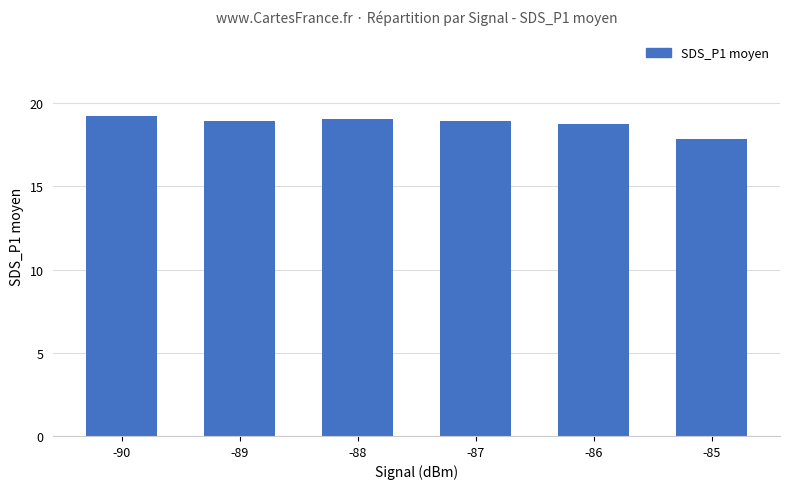

Read the value at -86.

18.7